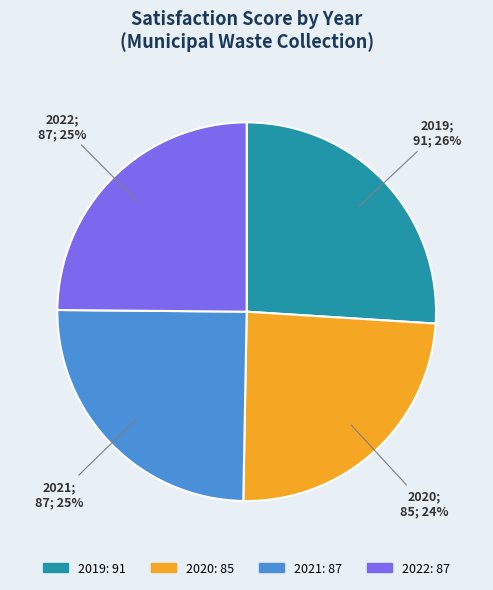

Which category has the biggest portion of the pie?

2019